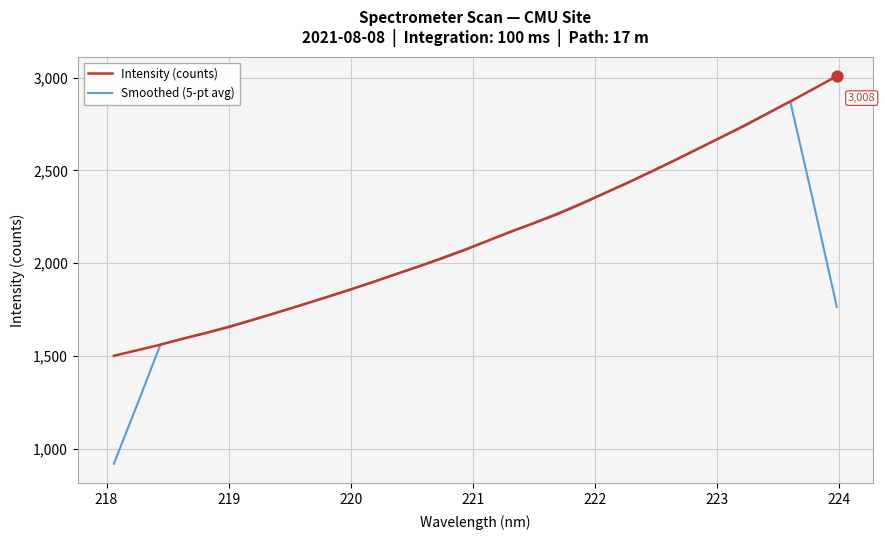

What are all the series names shown in the legend?

Intensity (counts), Smoothed (5-pt avg)